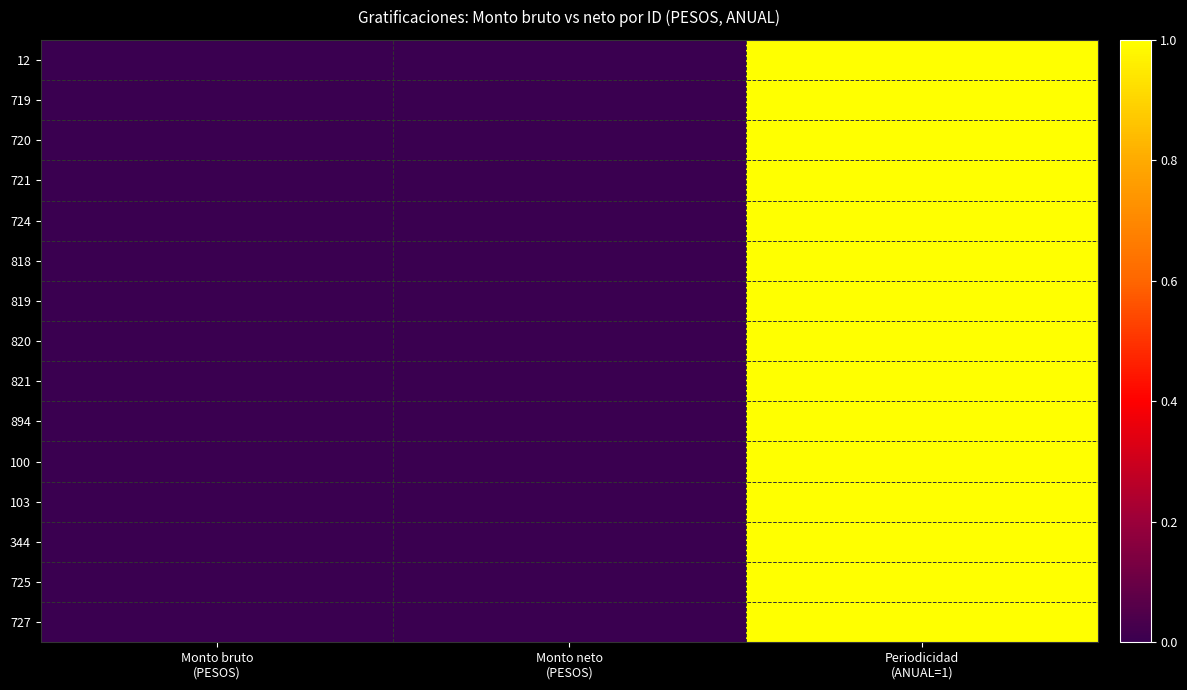

Reading left to right, extract all data points from this chart.

12: Monto bruto
(PESOS)=0	Monto neto
(PESOS)=0	Periodicidad
(ANUAL=1)=1
719: Monto bruto
(PESOS)=0	Monto neto
(PESOS)=0	Periodicidad
(ANUAL=1)=1
720: Monto bruto
(PESOS)=0	Monto neto
(PESOS)=0	Periodicidad
(ANUAL=1)=1
721: Monto bruto
(PESOS)=0	Monto neto
(PESOS)=0	Periodicidad
(ANUAL=1)=1
724: Monto bruto
(PESOS)=0	Monto neto
(PESOS)=0	Periodicidad
(ANUAL=1)=1
818: Monto bruto
(PESOS)=0	Monto neto
(PESOS)=0	Periodicidad
(ANUAL=1)=1
819: Monto bruto
(PESOS)=0	Monto neto
(PESOS)=0	Periodicidad
(ANUAL=1)=1
820: Monto bruto
(PESOS)=0	Monto neto
(PESOS)=0	Periodicidad
(ANUAL=1)=1
821: Monto bruto
(PESOS)=0	Monto neto
(PESOS)=0	Periodicidad
(ANUAL=1)=1
894: Monto bruto
(PESOS)=0	Monto neto
(PESOS)=0	Periodicidad
(ANUAL=1)=1
100: Monto bruto
(PESOS)=0	Monto neto
(PESOS)=0	Periodicidad
(ANUAL=1)=1
103: Monto bruto
(PESOS)=0	Monto neto
(PESOS)=0	Periodicidad
(ANUAL=1)=1
344: Monto bruto
(PESOS)=0	Monto neto
(PESOS)=0	Periodicidad
(ANUAL=1)=1
725: Monto bruto
(PESOS)=0	Monto neto
(PESOS)=0	Periodicidad
(ANUAL=1)=1
727: Monto bruto
(PESOS)=0	Monto neto
(PESOS)=0	Periodicidad
(ANUAL=1)=1